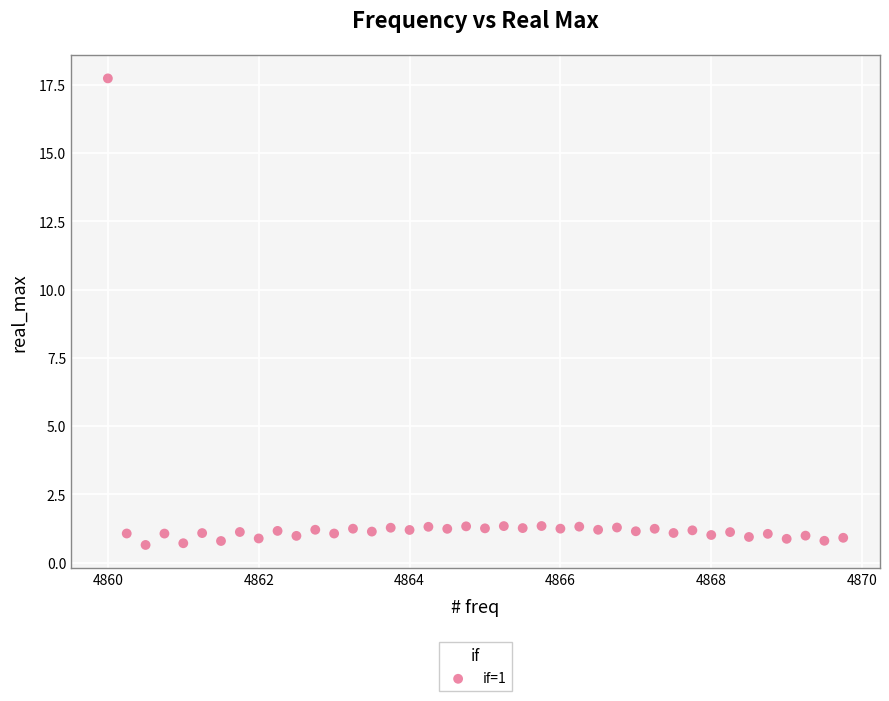

What is the range of X values (max minus min)?

9.8